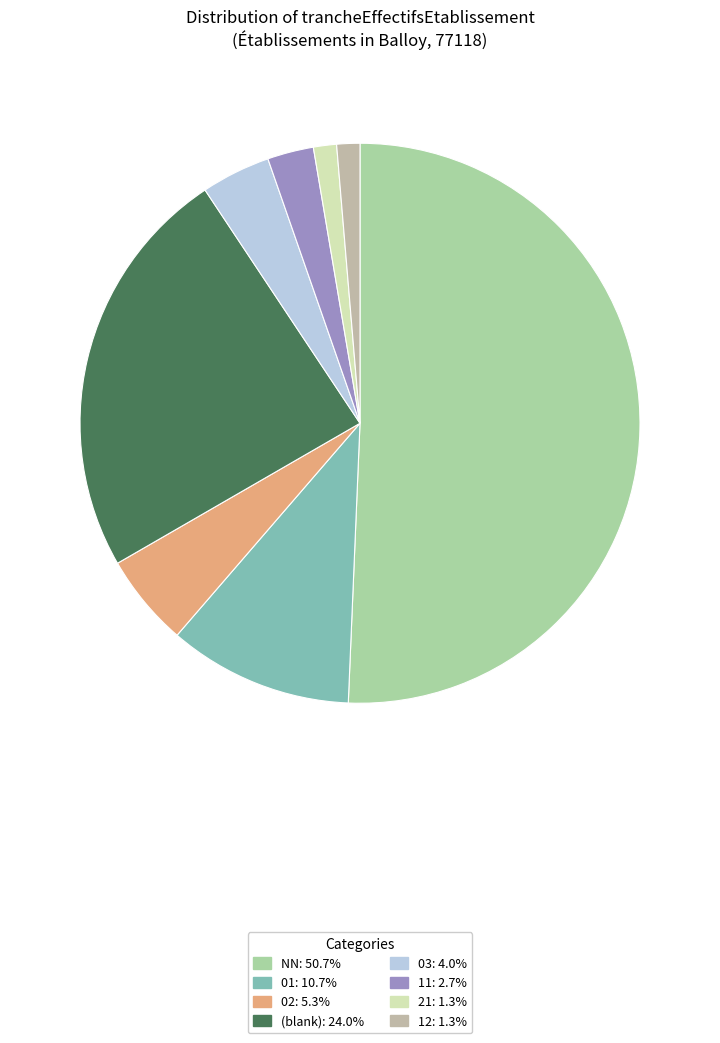

How many slices are in this pie chart?

8